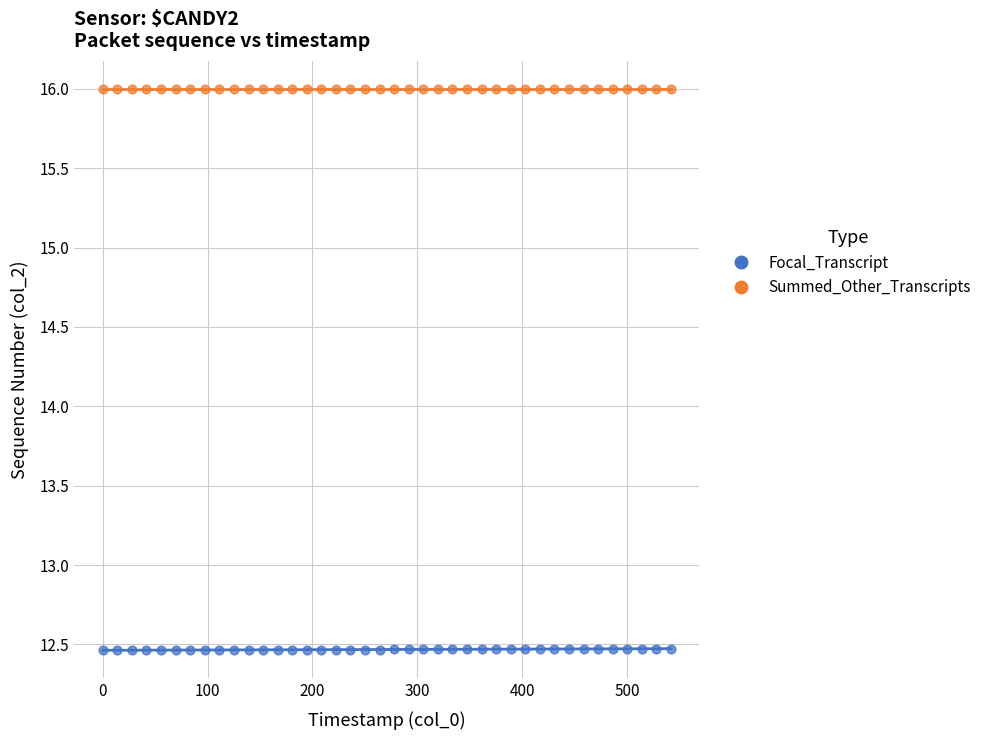

Which series contains the lowest Y value?

Focal_Transcript